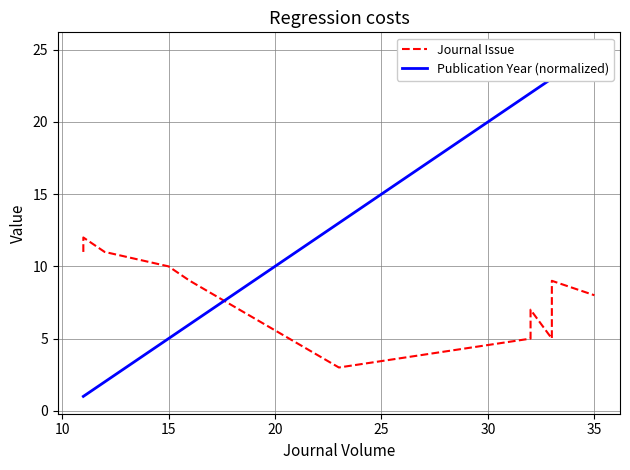

How many lines are shown in the chart?

2